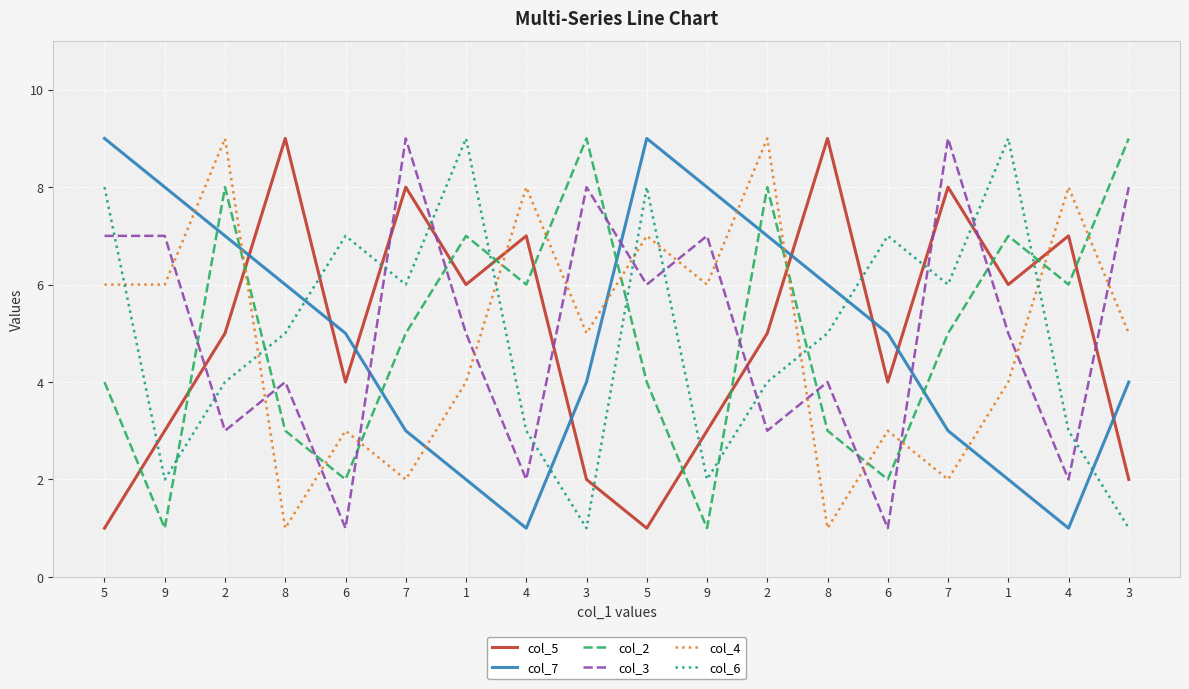

What are all the series names shown in the legend?

col_5, col_7, col_2, col_3, col_4, col_6